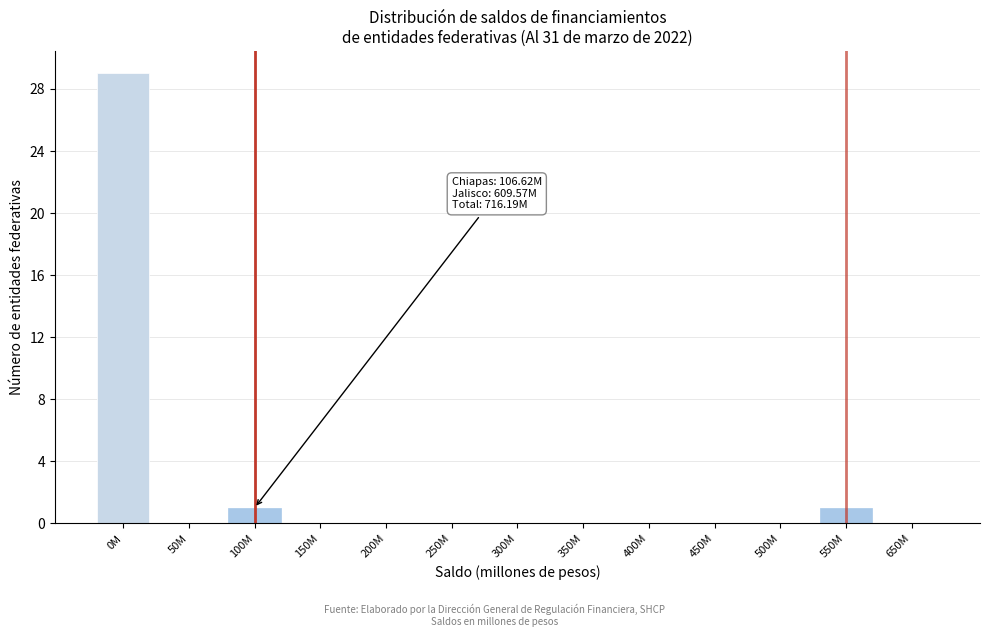

Reading left to right, transcribe all the data shown in this chart.

0M=29	50M=0	100M=1	150M=0	200M=0	250M=0	300M=0	350M=0	400M=0	450M=0	500M=0	550M=1	650M=0